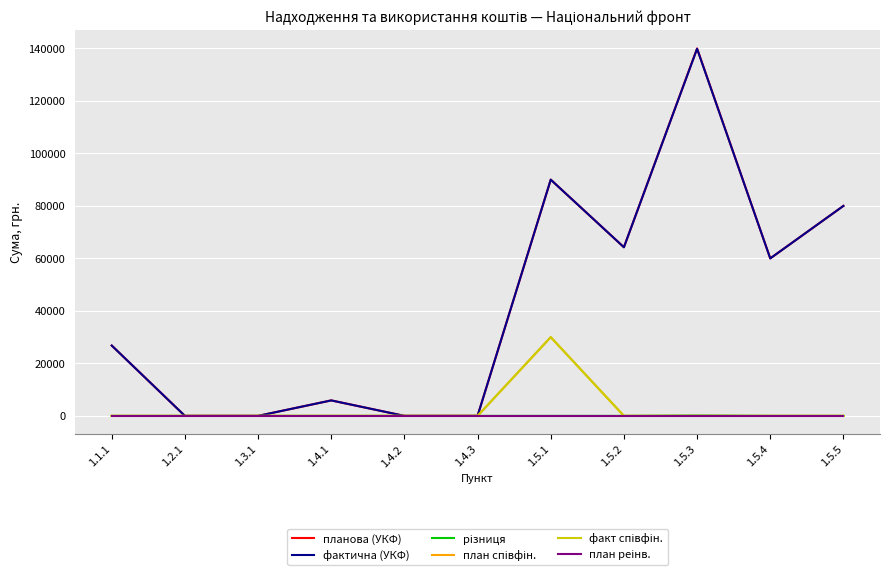

Does the chart display data point markers on the line(s)?

No